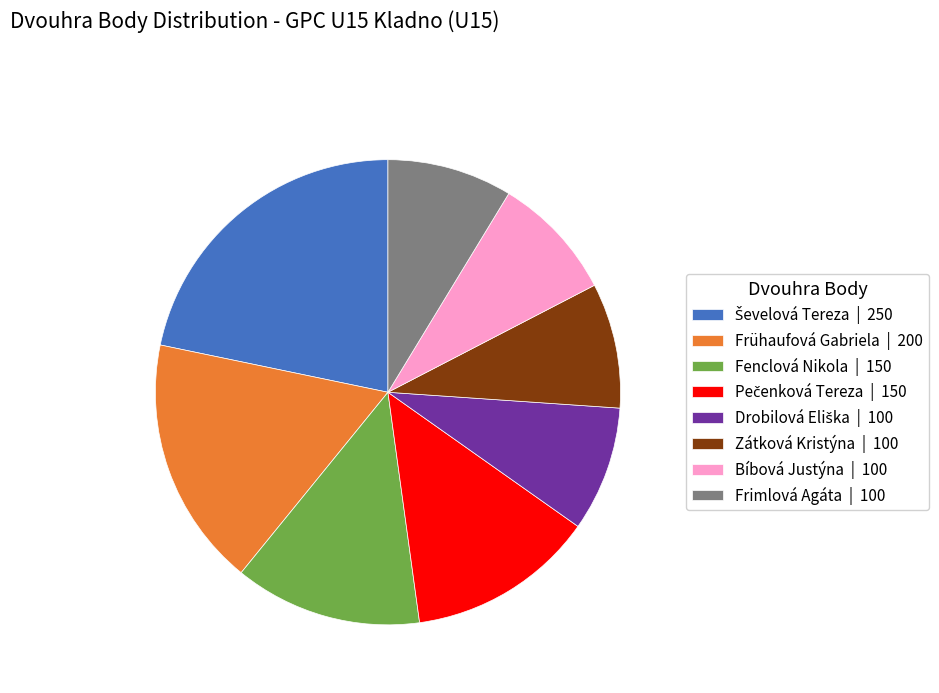

Is there a majority slice in this chart?

No